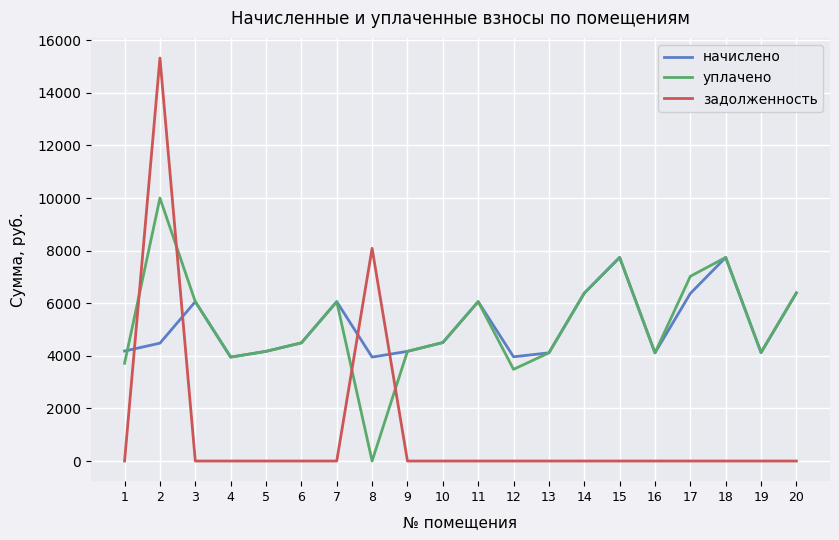

What is the total value across all series at 4?

7902.7